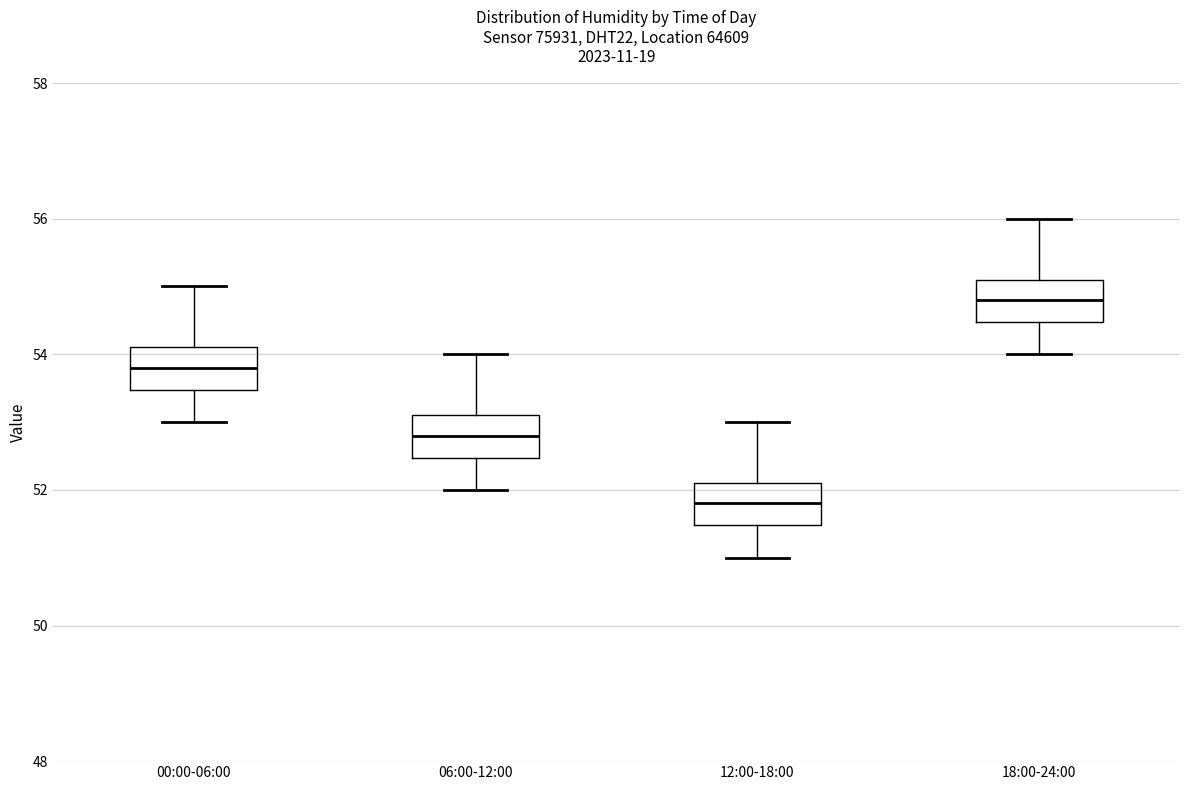

Where does the upper whisker of the box for 00:00-06:00 end on the y-axis? The values are not printed on the chart, so give them approximately, as read against the axis.

55.0